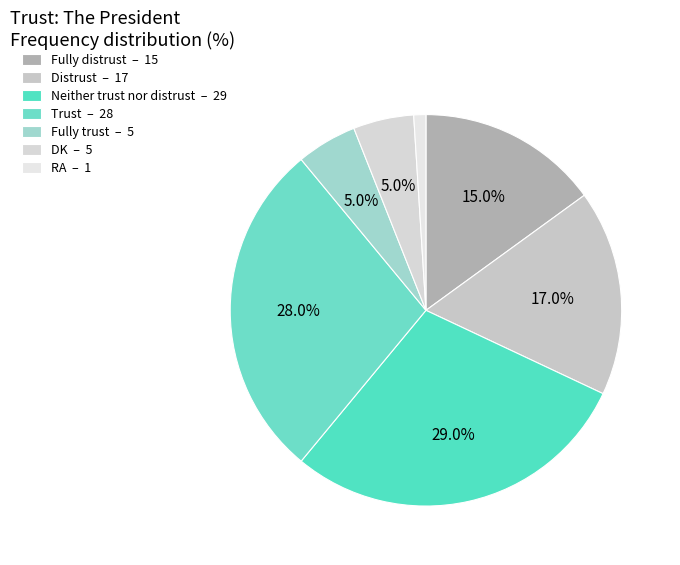

How many segments does this pie chart have?

7